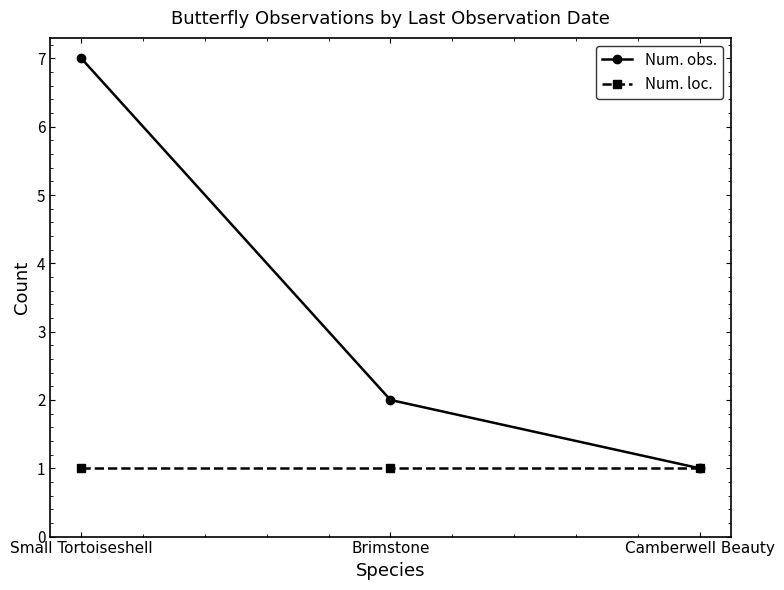

Which series has the widest spread of values?

Num. obs.